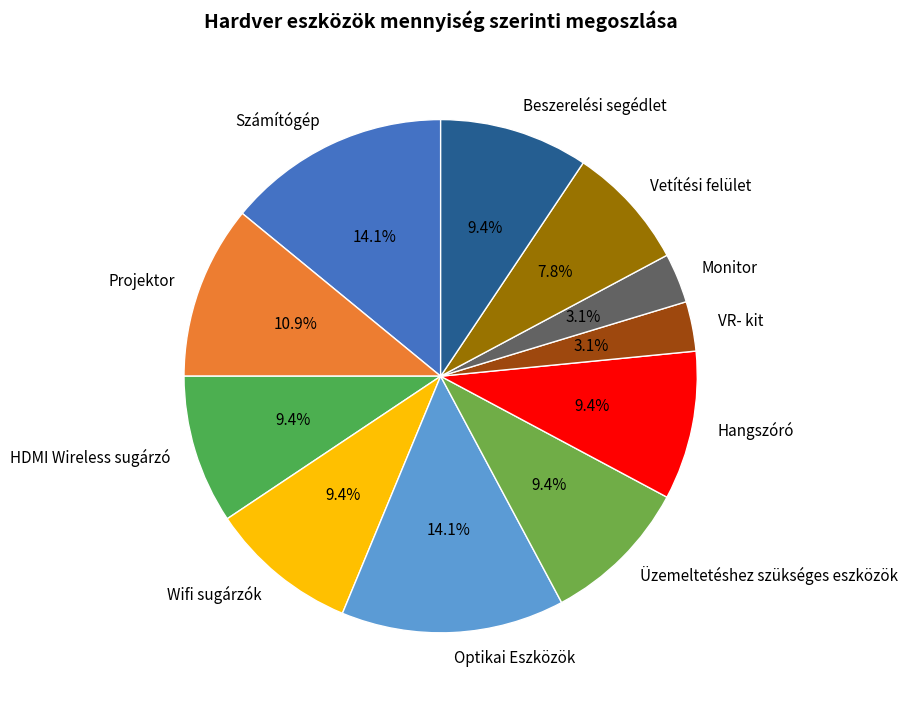

The VR- kit slice represents 3% of the pie. True or false?

True